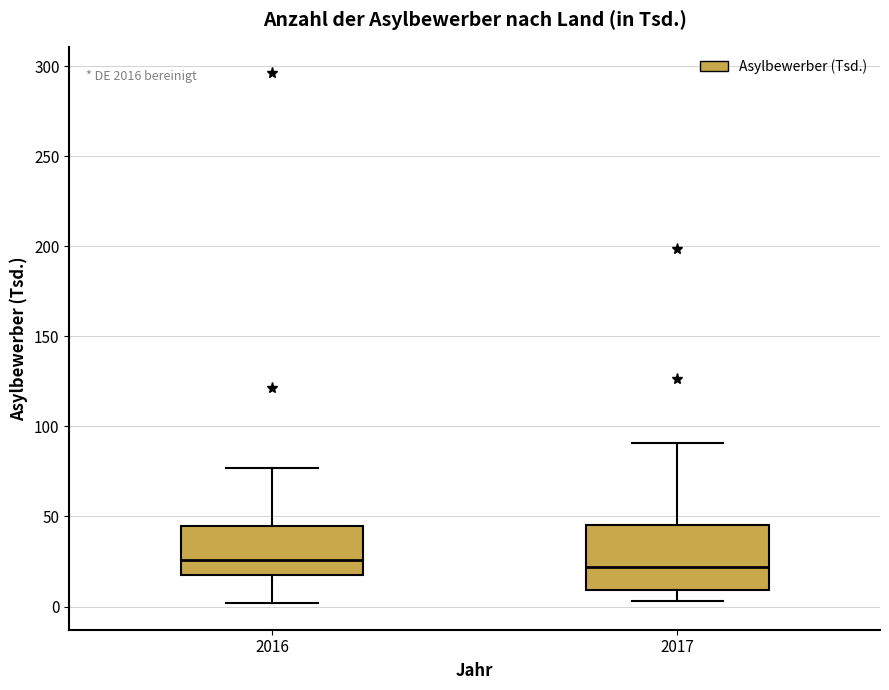

Comparing the boxes themselves (not the whiskers), which one is the tallest?

2017